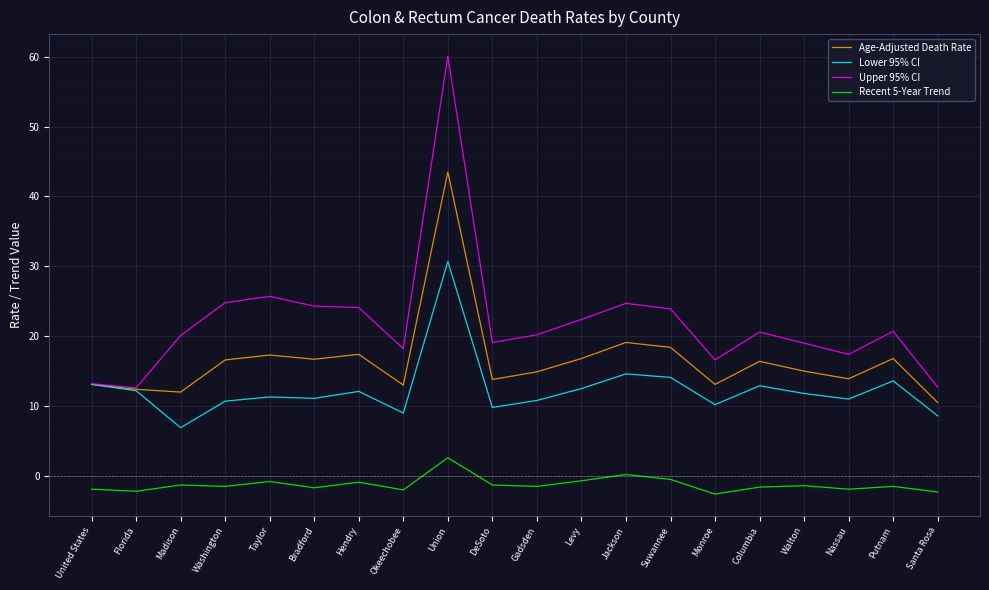

At Nassau, list the series in order from largest to smallest.

Upper 95% CI, Age-Adjusted Death Rate, Lower 95% CI, Recent 5-Year Trend